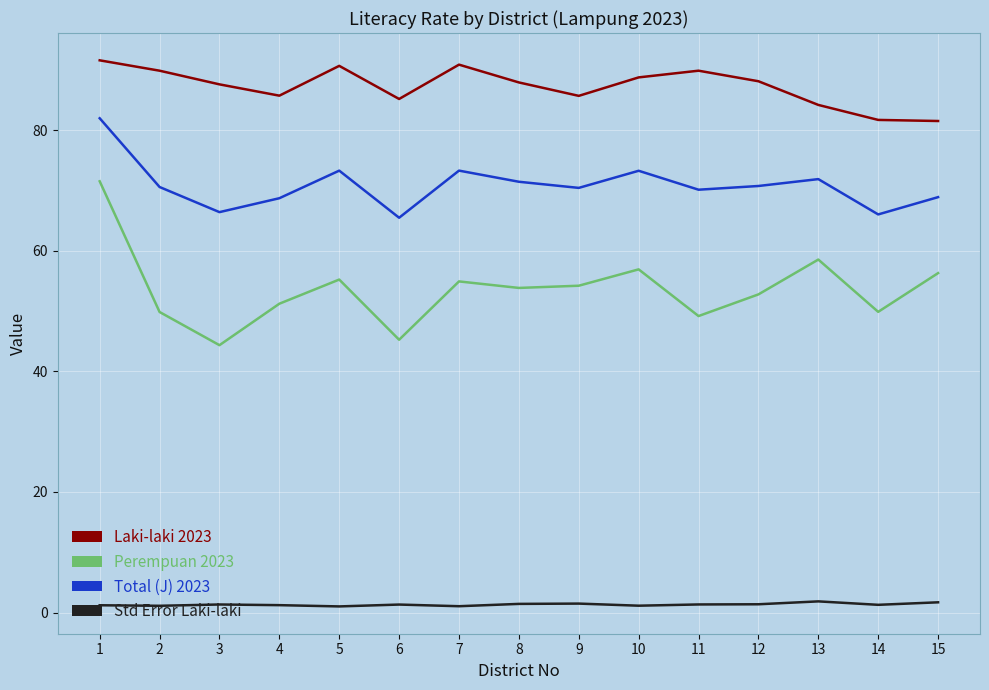

Does the chart display data point markers on the line(s)?

No